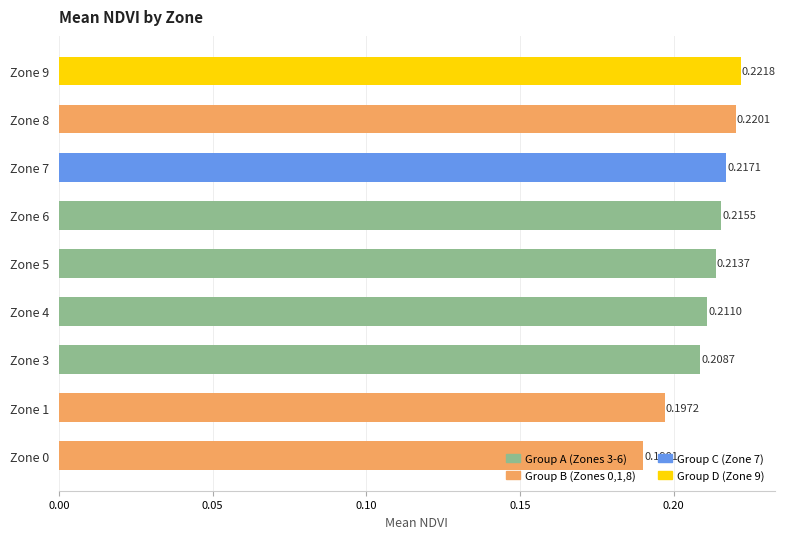

Rank the categories by value from highest to lowest.

Zone 9, Zone 8, Zone 7, Zone 6, Zone 5, Zone 4, Zone 3, Zone 1, Zone 0